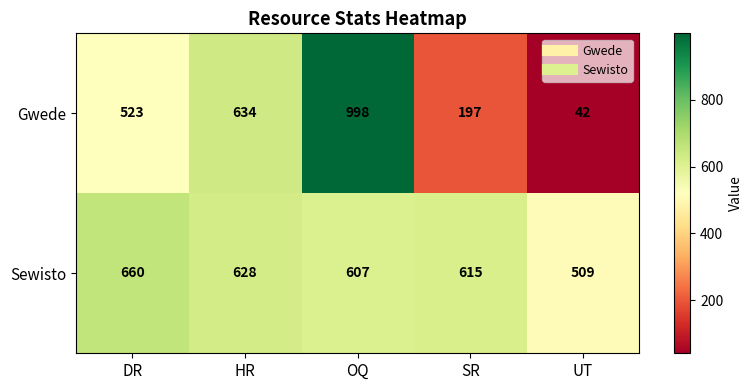

Reading right to left, what are all the values shown in this chart?

Gwede: UT=42	SR=197	OQ=998	HR=634	DR=523
Sewisto: UT=509	SR=615	OQ=607	HR=628	DR=660